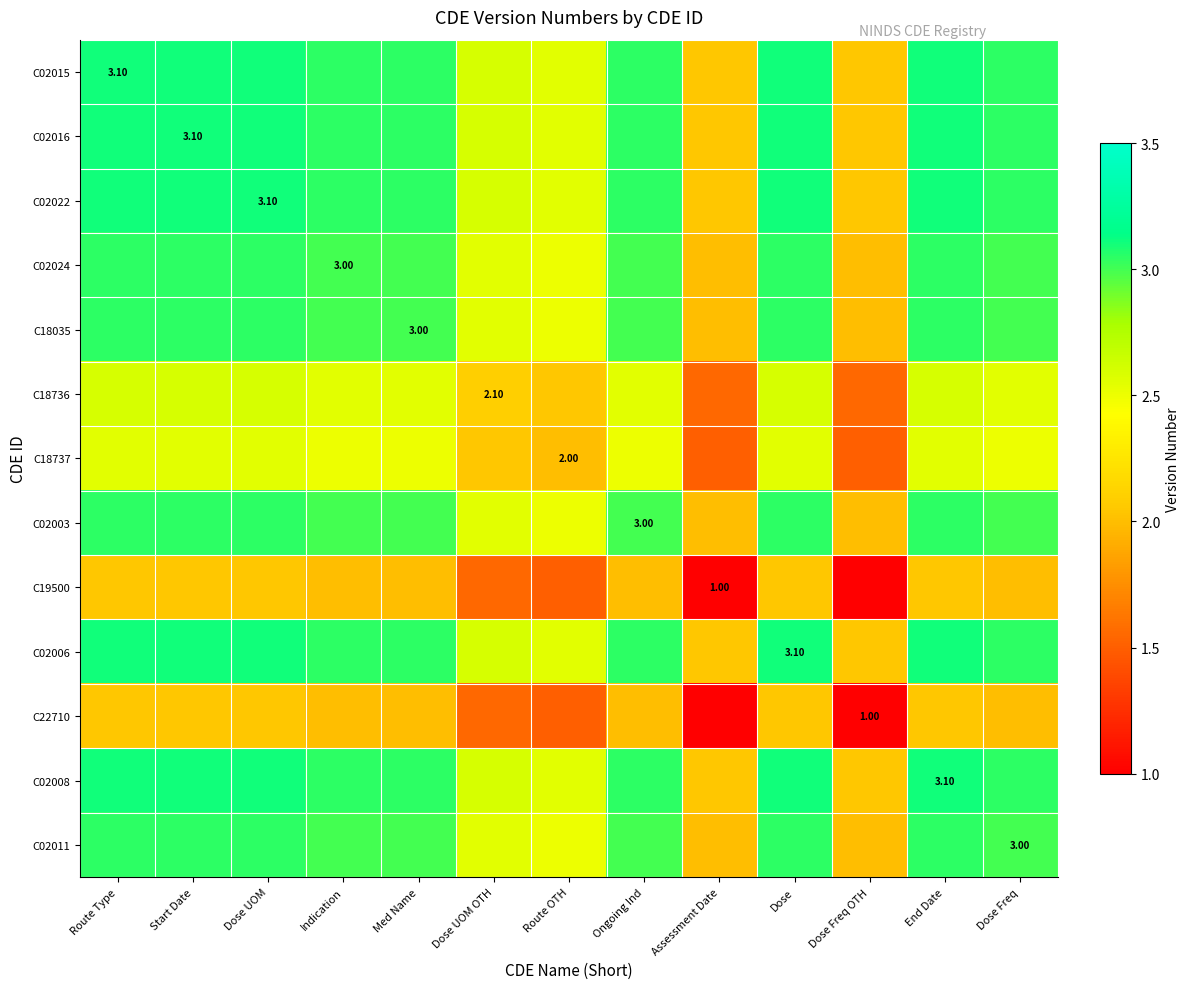

Which series has the largest total across all categories?

C02015